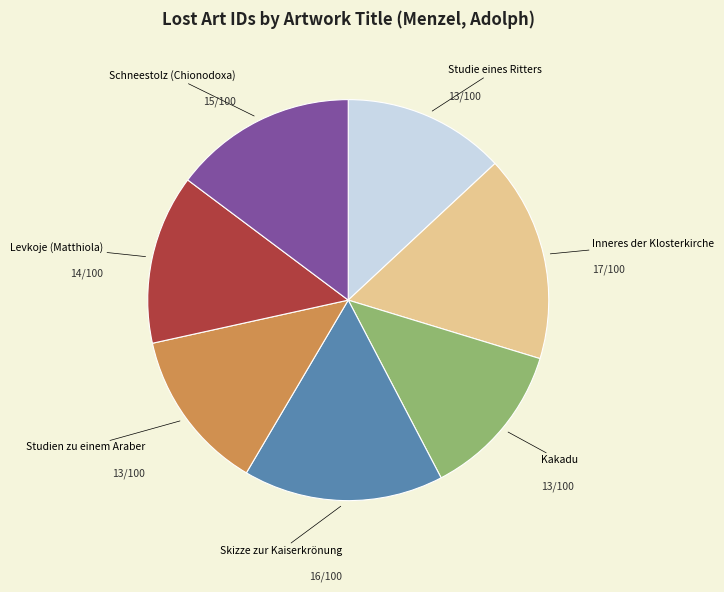

Does any single category account for the majority?

No